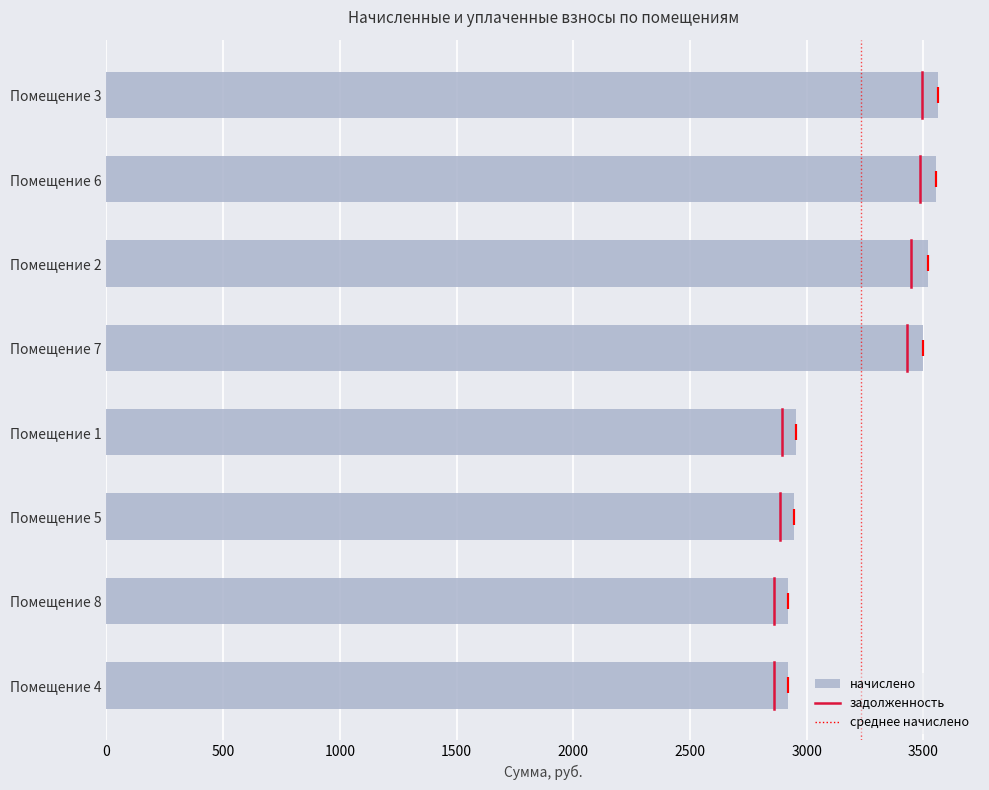

Does the chart contain stacked bars?

No